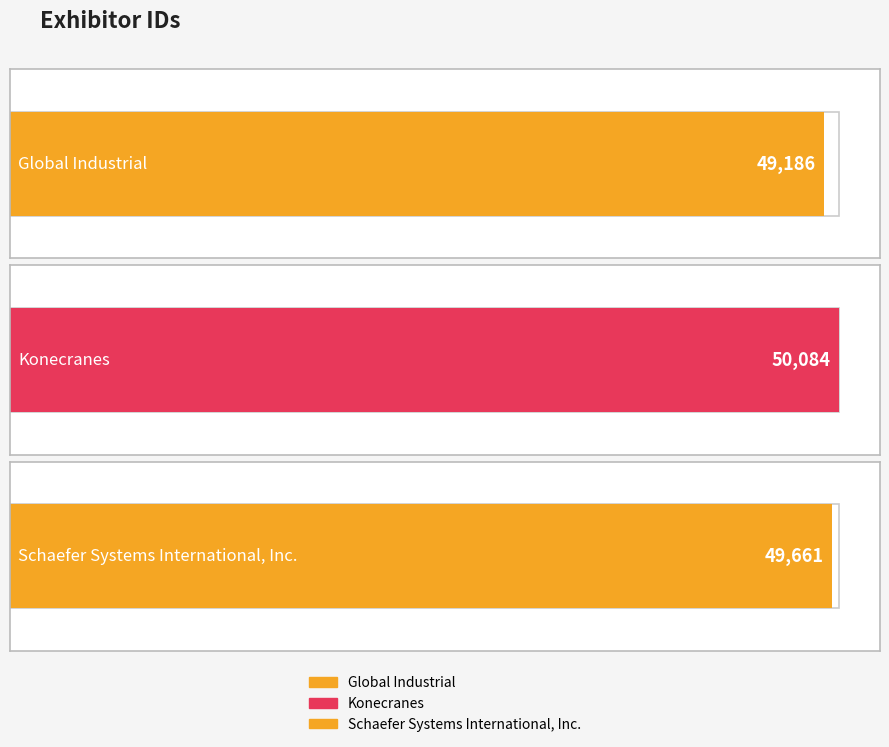

Reading left to right, transcribe all the data shown in this chart.

49186	50084	49661